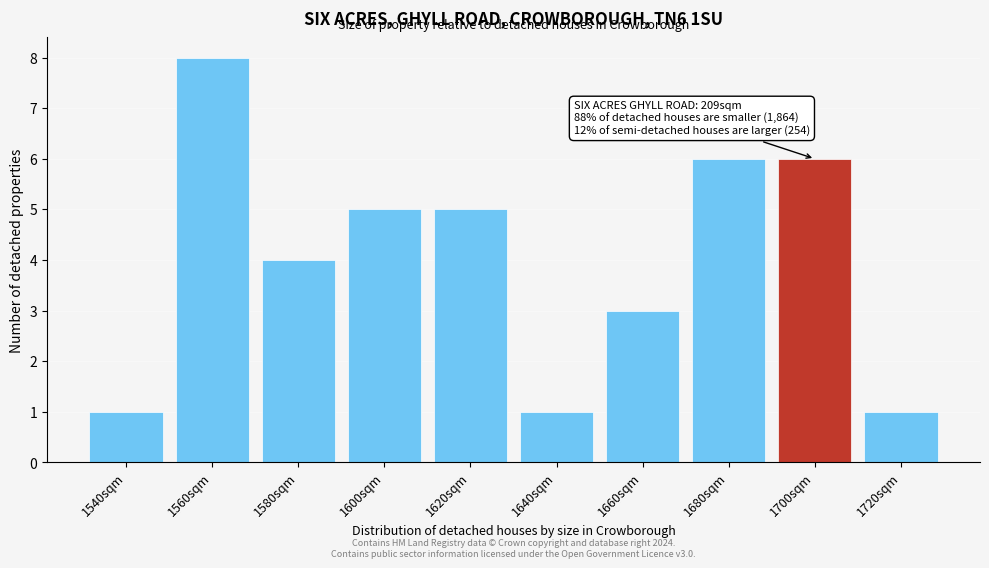

Reading right to left, list all the values displayed in this chart.

1720sqm=1	1700sqm=6	1680sqm=6	1660sqm=3	1640sqm=1	1620sqm=5	1600sqm=5	1580sqm=4	1560sqm=8	1540sqm=1